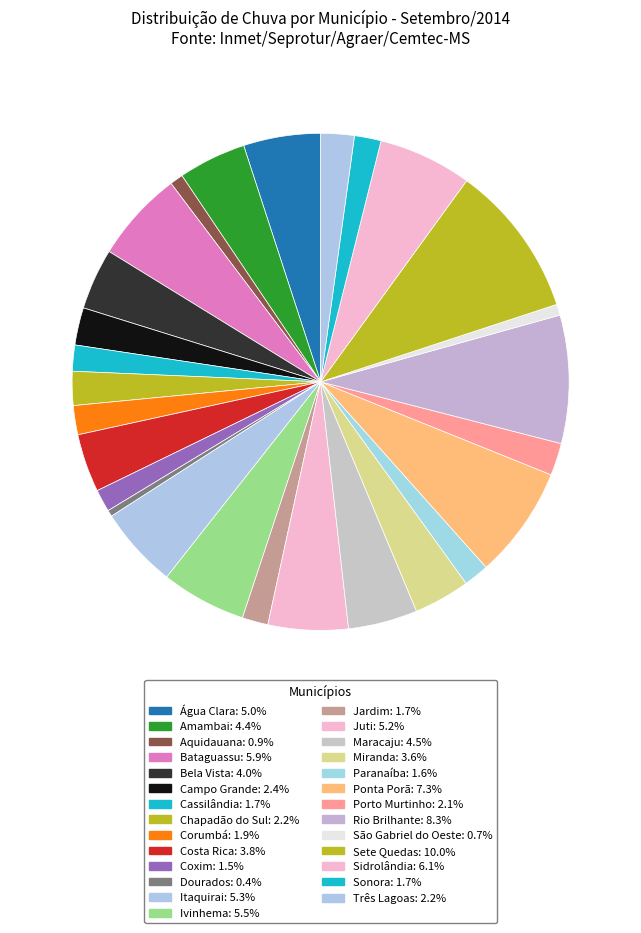

Which has a higher value, Corumbá or Campo Grande?

Campo Grande